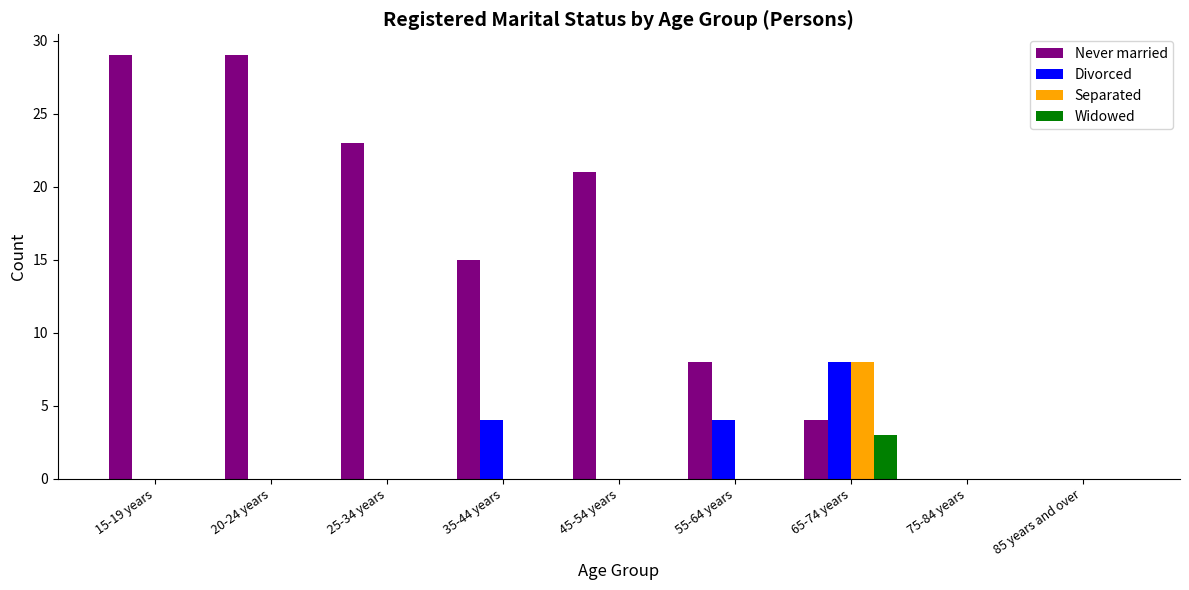

Which category has the highest value in the Divorced series?

65-74 years